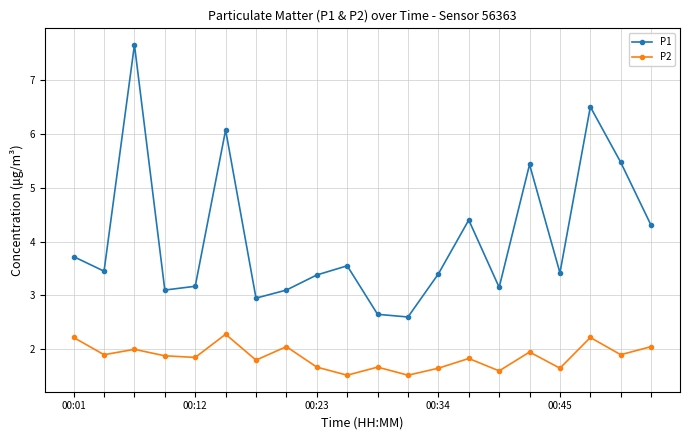

What is the value of the P1 point at the 5th from the left?

3.2